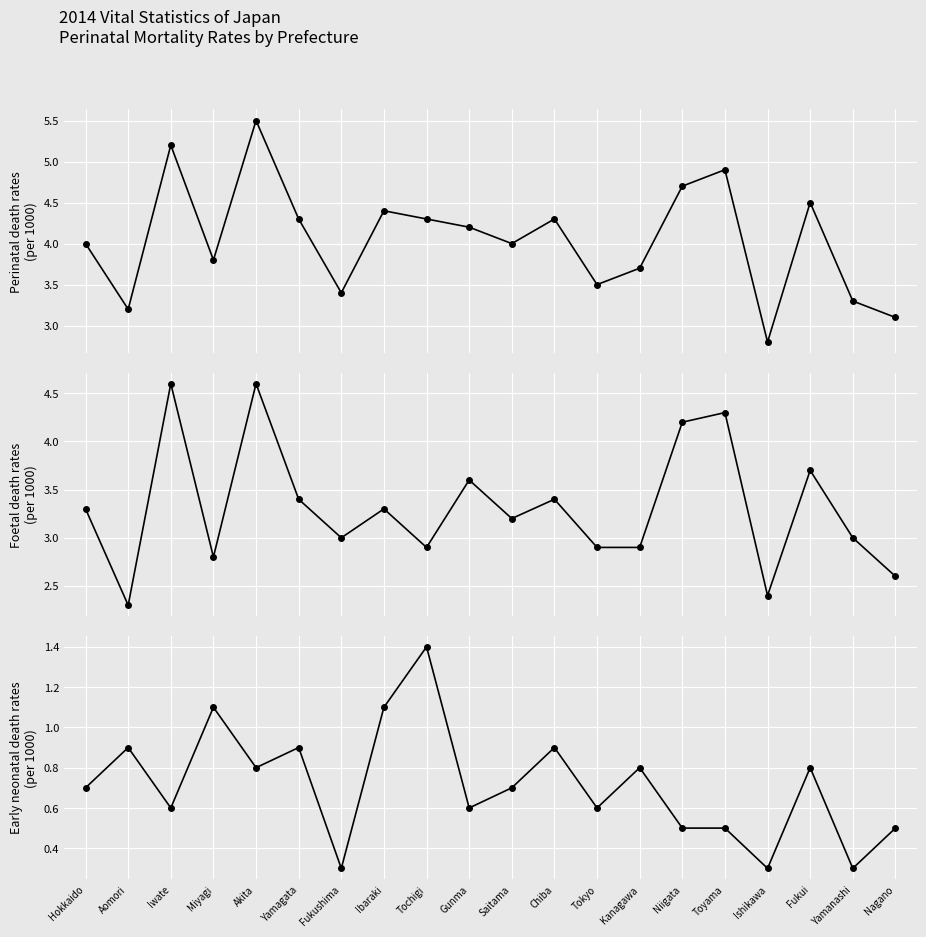

How many lines are shown in the chart?

3